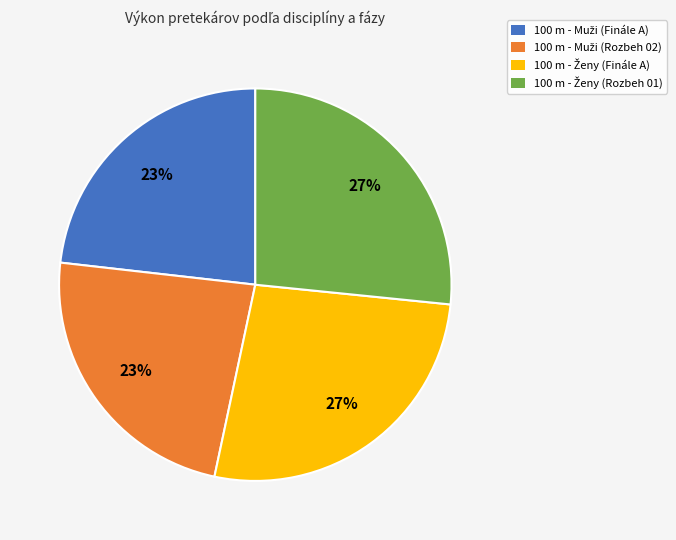

Does any single category account for the majority?

No